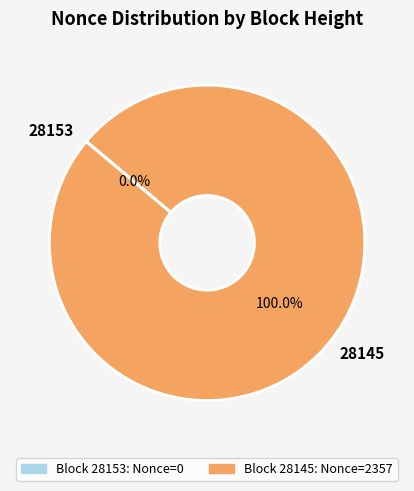

To the nearest percent, what portion does 28145 represent?

100%